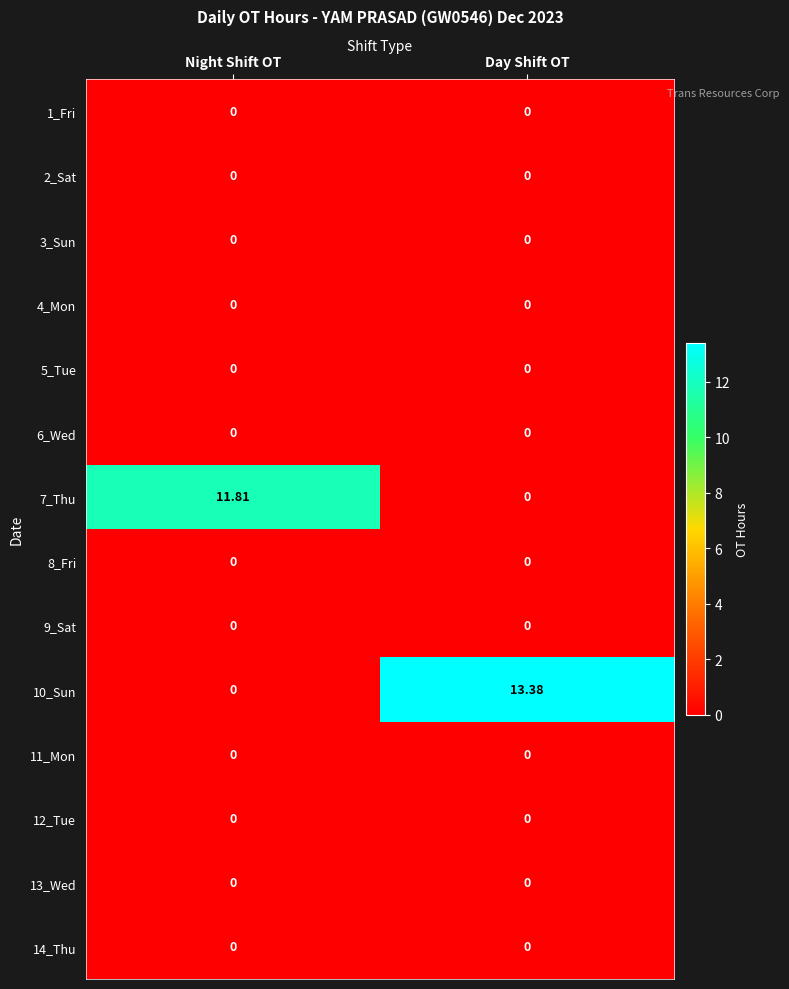

Which label corresponds to the largest value in the chart?

Day Shift OT